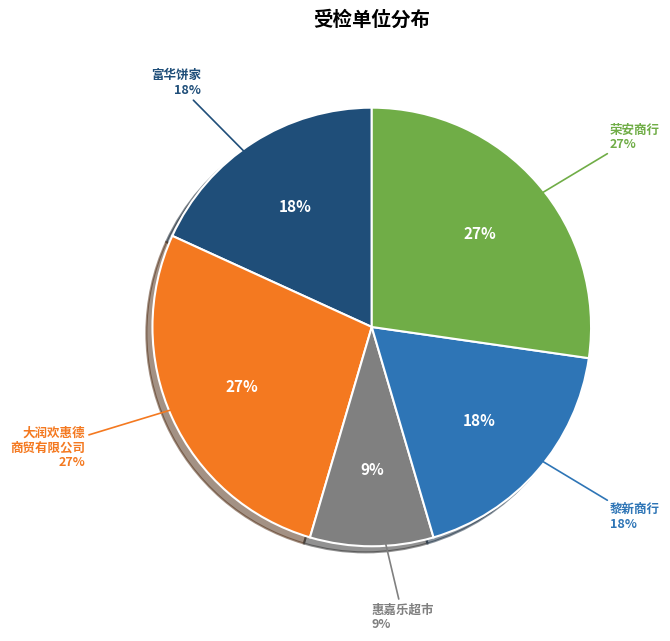

What is the ratio of the value at 乳源瑶族自治县荣安商行 to the value at 乳源瑶族自治县黎新商行?

1.5